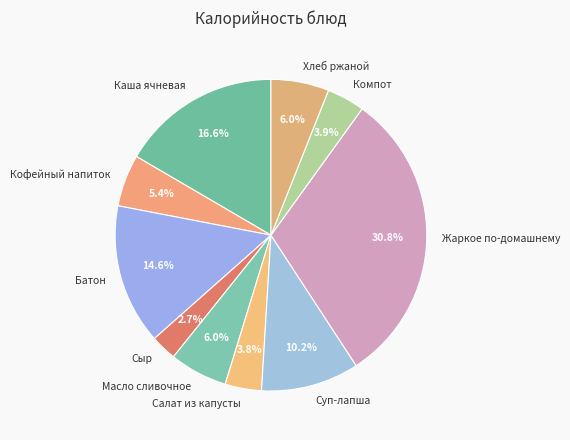

Which category has the biggest portion of the pie?

Жаркое по-домашнему